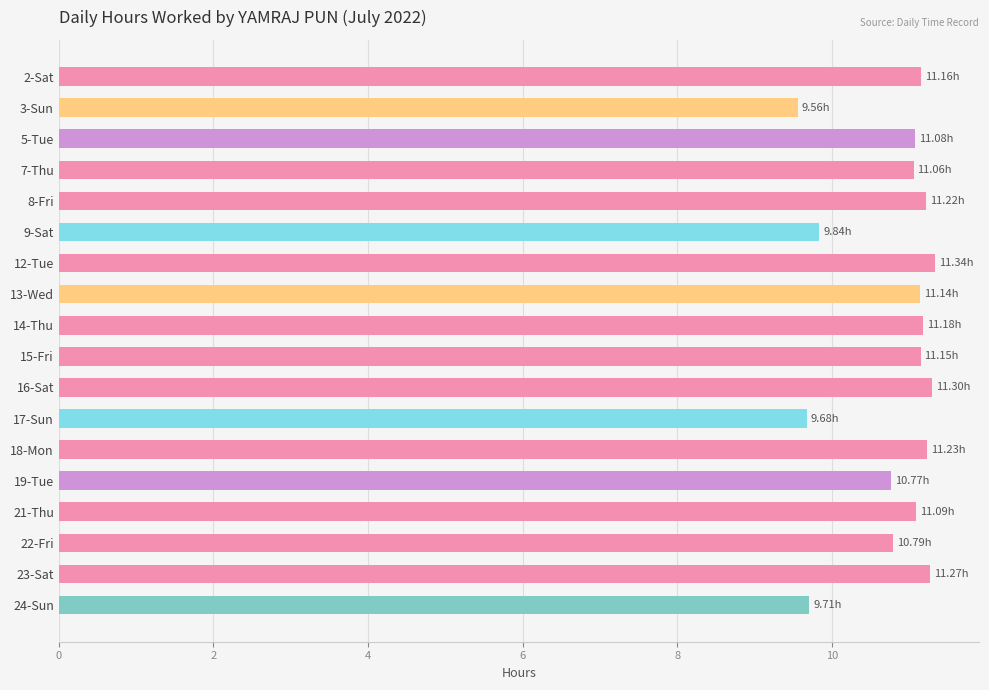

Approximately how many times larger is the value at 5-Tue compared to 12-Tue?

1.0